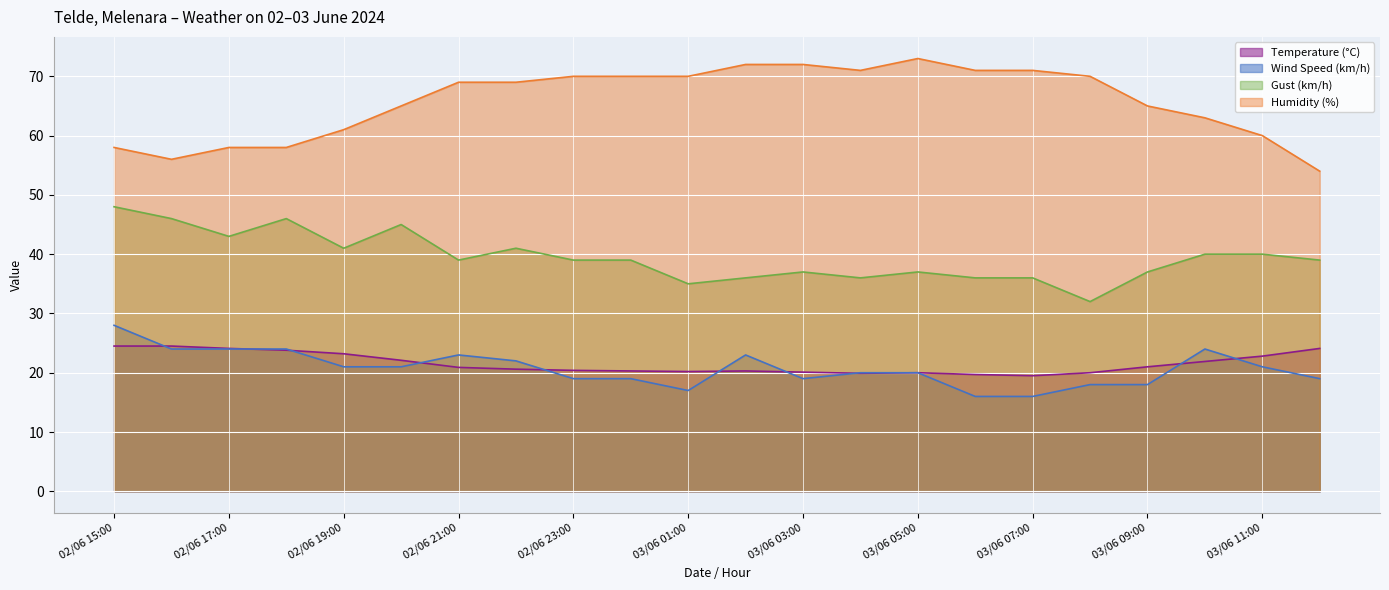

What is the difference between the maximum and minimum values in the Wind Speed (km/h) (line) series?

12.0